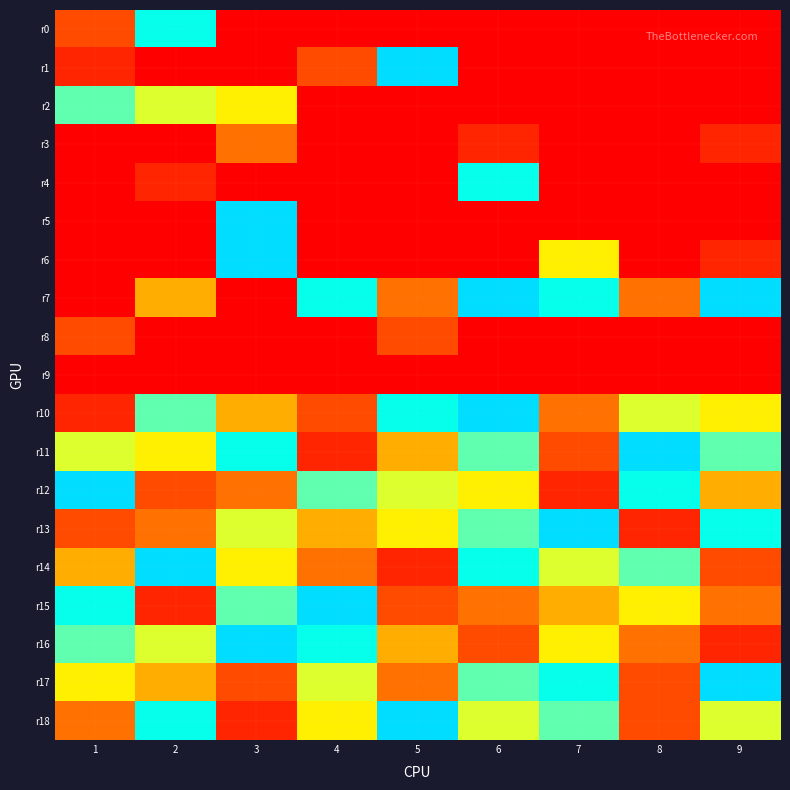

Between 3 and 7, which series saw the biggest shift?

r5